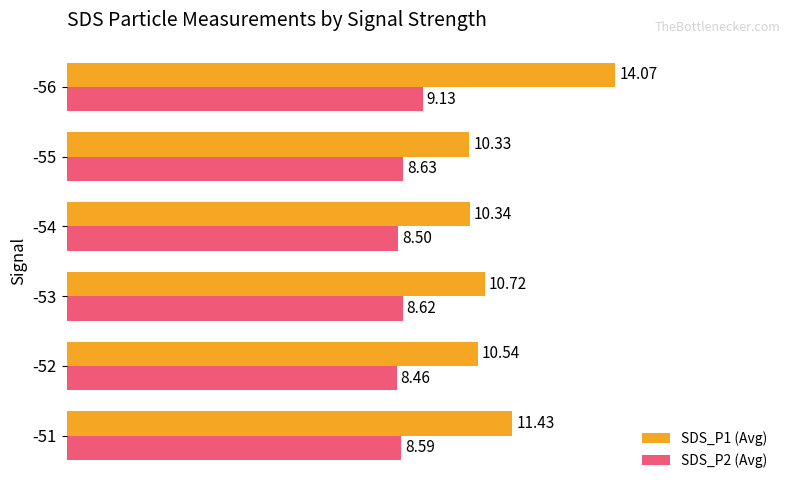

What are all the series names shown in the legend?

SDS_P1 (Avg), SDS_P2 (Avg)